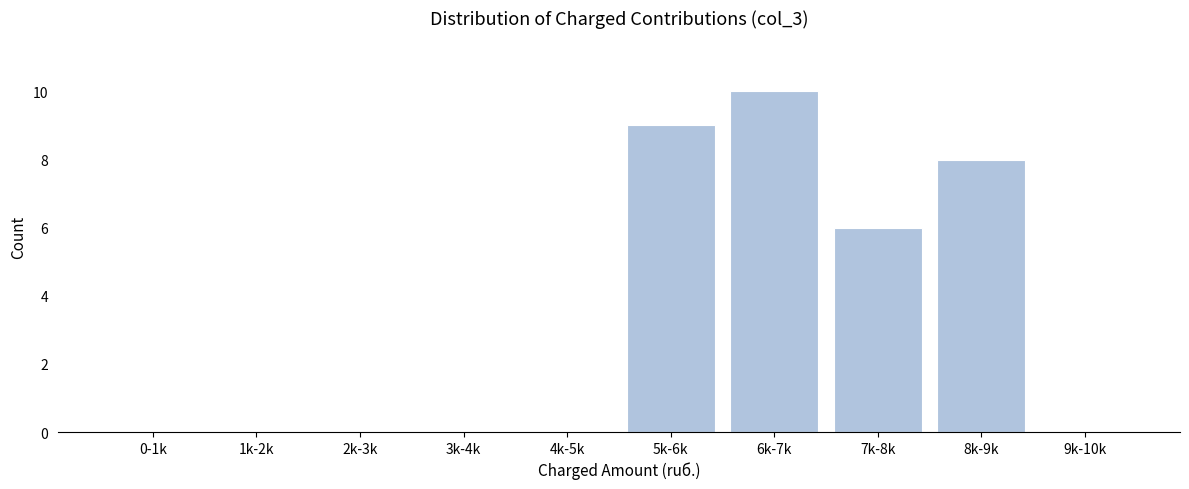

Reading left to right, what are all the values shown in this chart?

0-1k=0	1k-2k=0	2k-3k=0	3k-4k=0	4k-5k=0	5k-6k=9	6k-7k=10	7k-8k=6	8k-9k=8	9k-10k=0